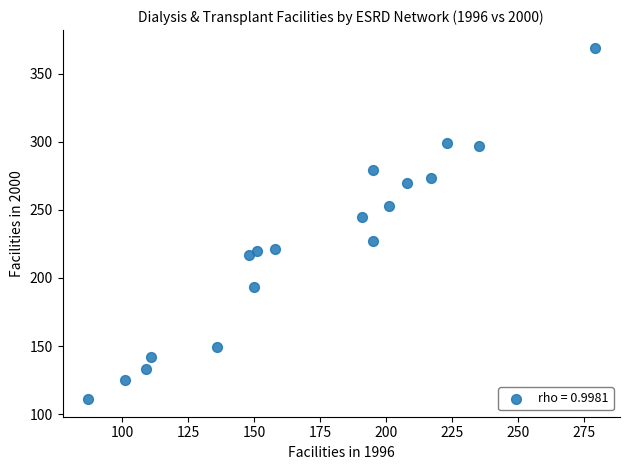

What Y value in the scatter plot is closest to 240?

245